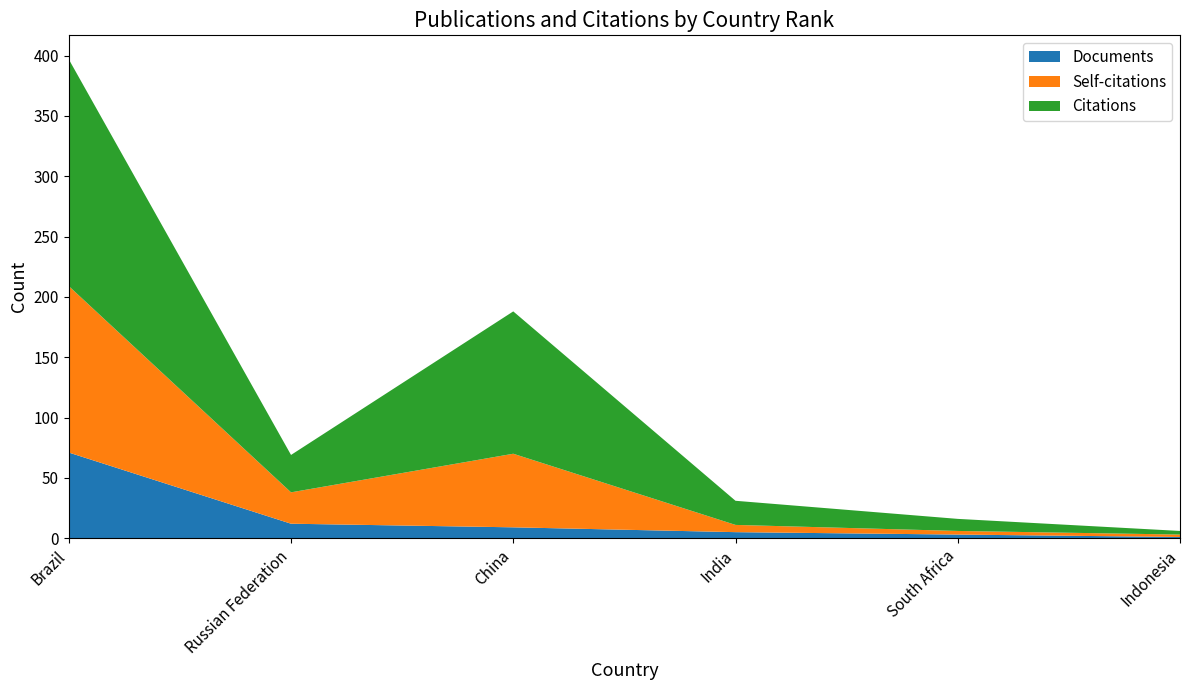

Reading left to right, extract all data points from this chart.

Documents: 71	12	9	5	3	1
Self-citations: 138	26	61	6	3	2
Citations: 188	31	118	20	10	3